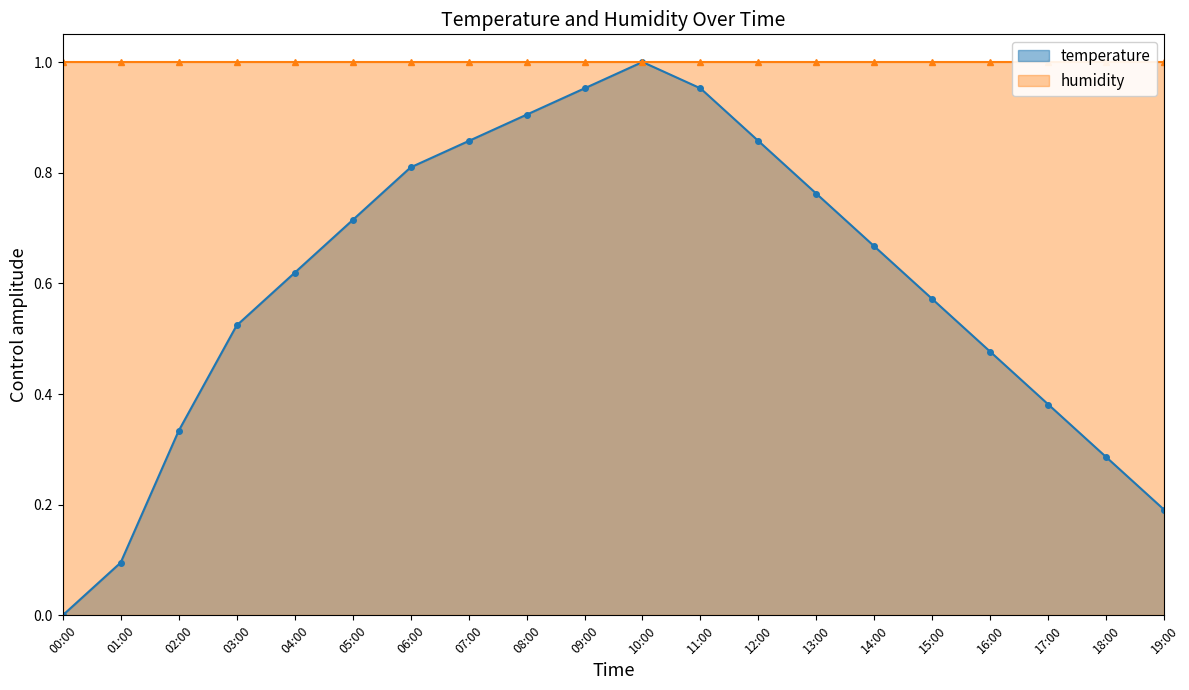

True or false: humidity and temperature intersect in this chart.

False